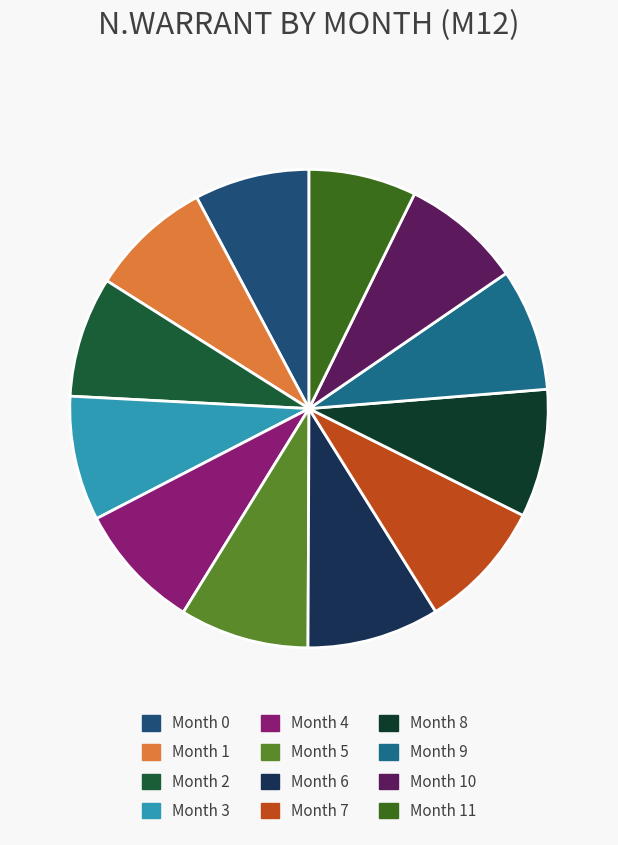

To the nearest percent, what percentage of the pie is Month 8?

9%